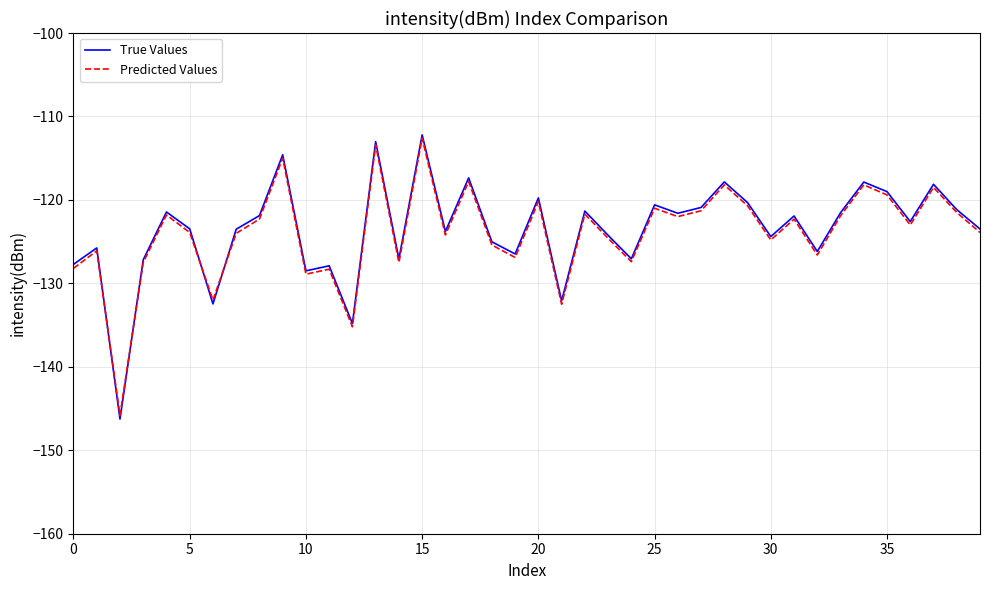

Does the chart have visible grid lines?

Yes